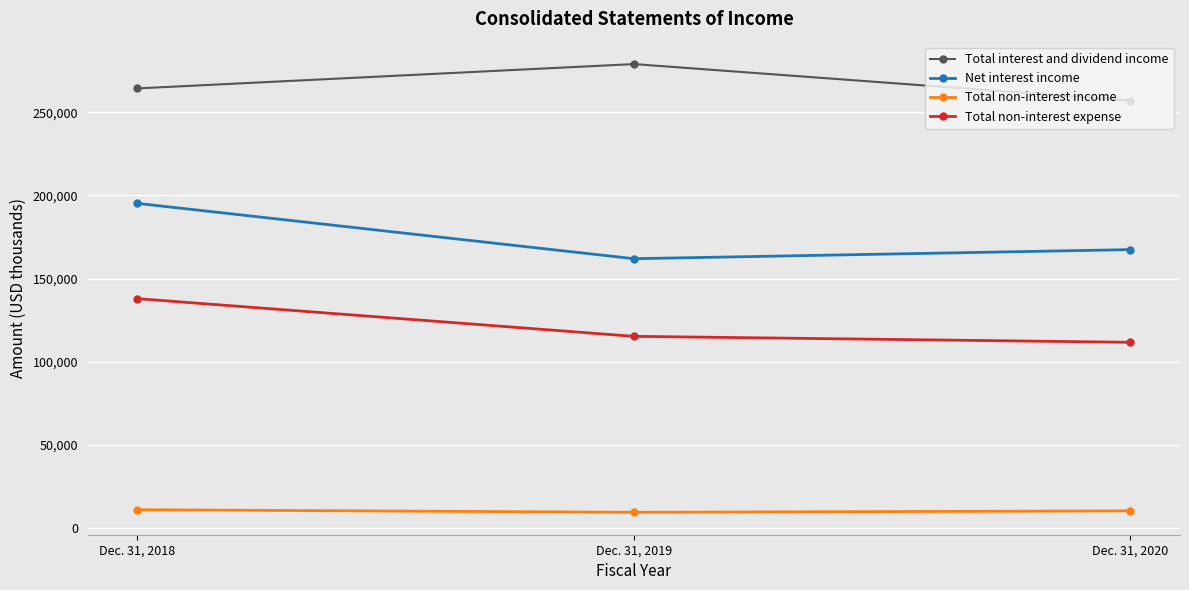

Which category has the highest value across all series?

Dec. 31, 2019